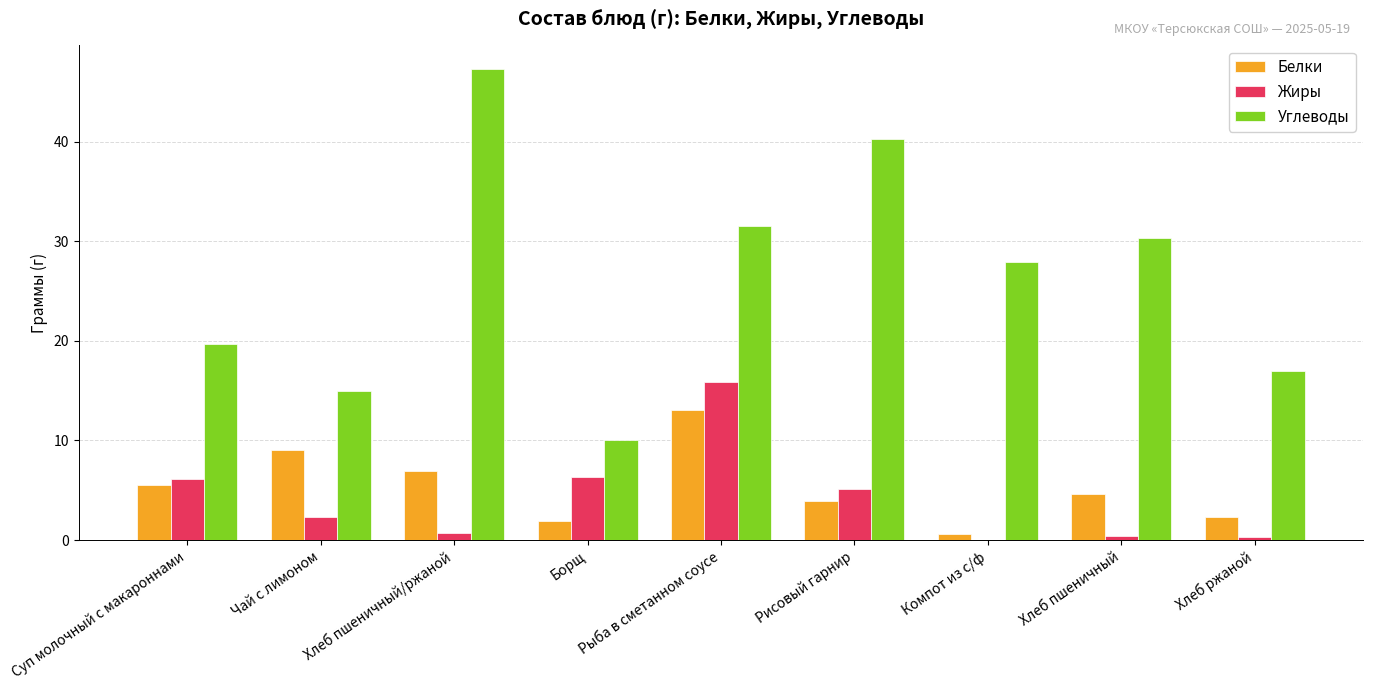

What is the greatest value displayed?

47.3